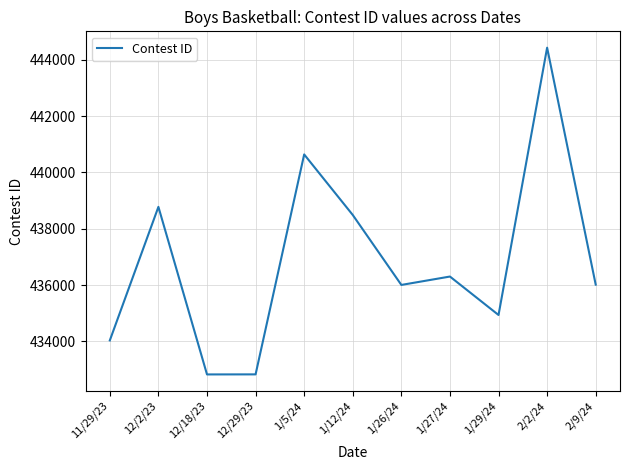

Which category has the highest value across all series?

2/2/24